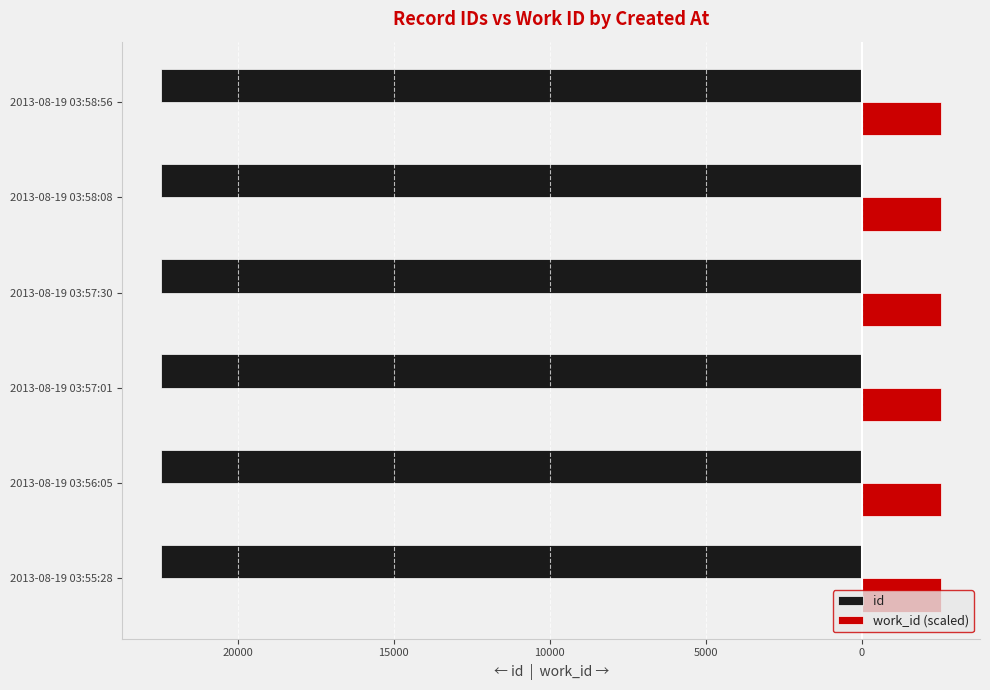

What are all the series names shown in the legend?

id, work_id (scaled)